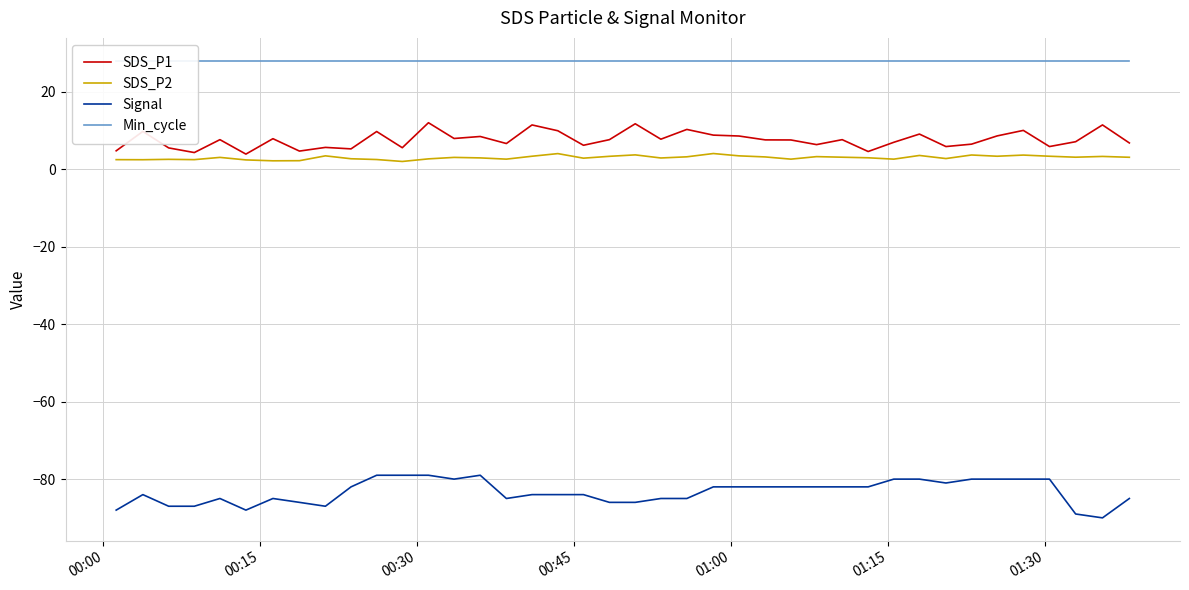

What is the sum of all Min_cycle values?

1120.0